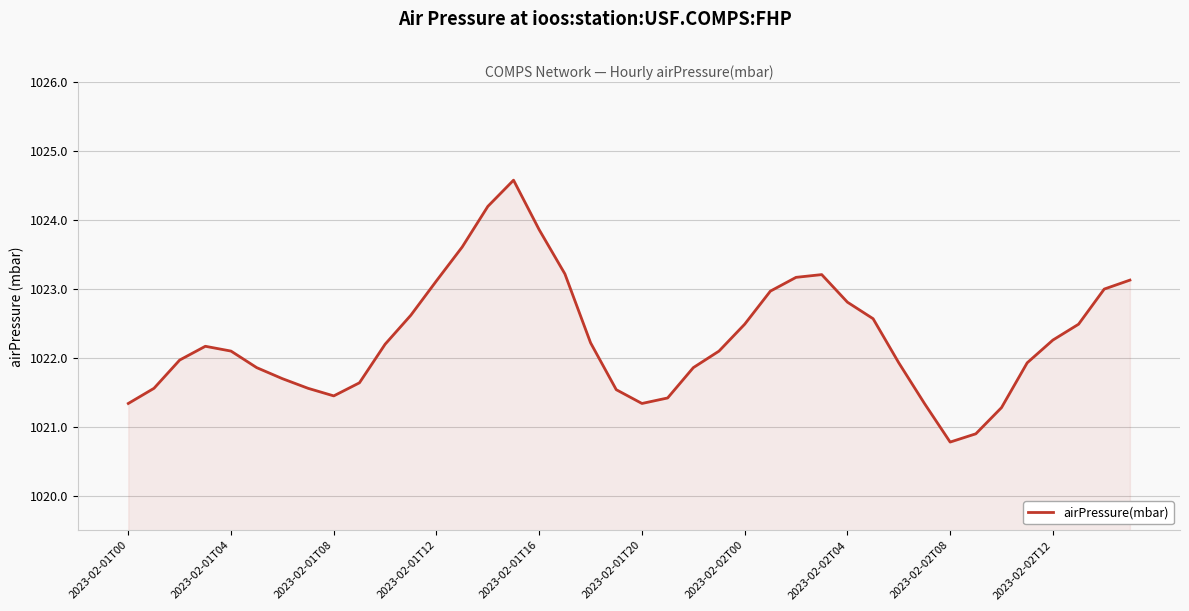

What is the sum of all values?

40891.5